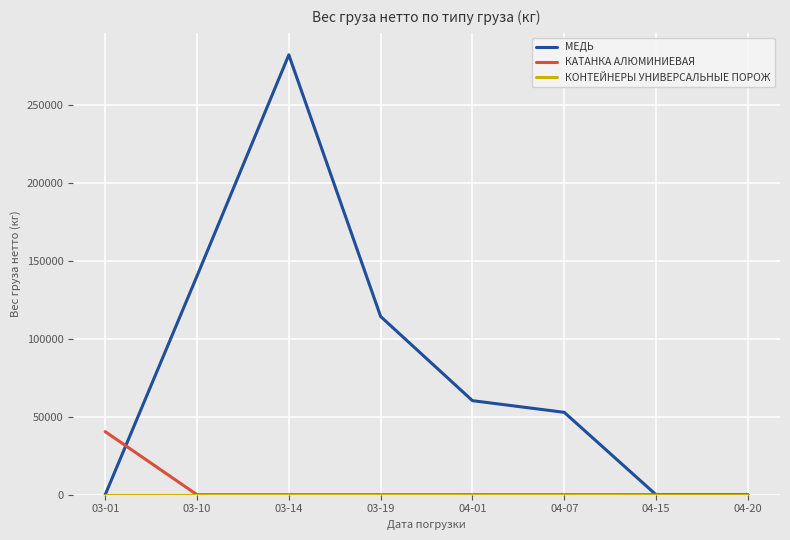

What is the difference between the МЕДЬ values at 04-07 and 04-20?

52878